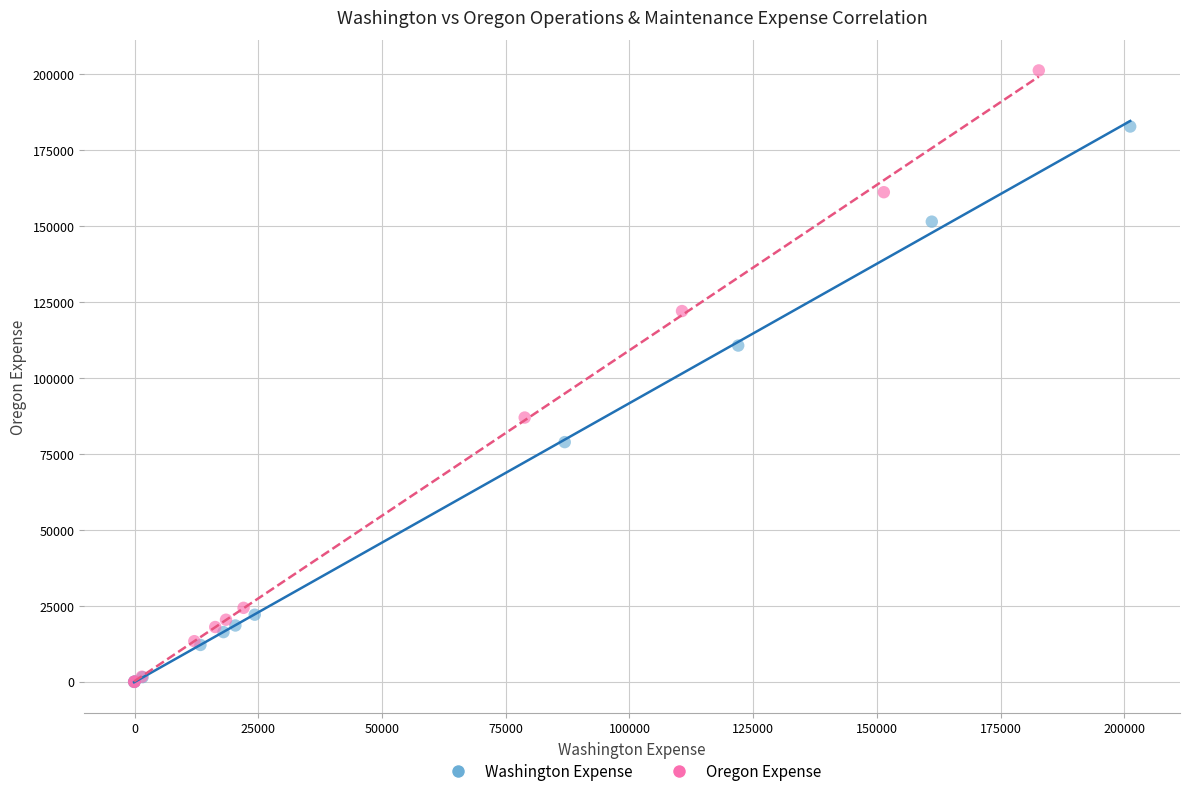

Which series has the largest Y range (max minus min)?

Oregon Expense